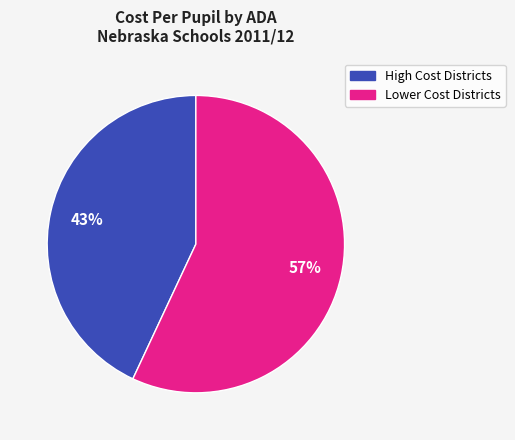

How many slices are in this pie chart?

2